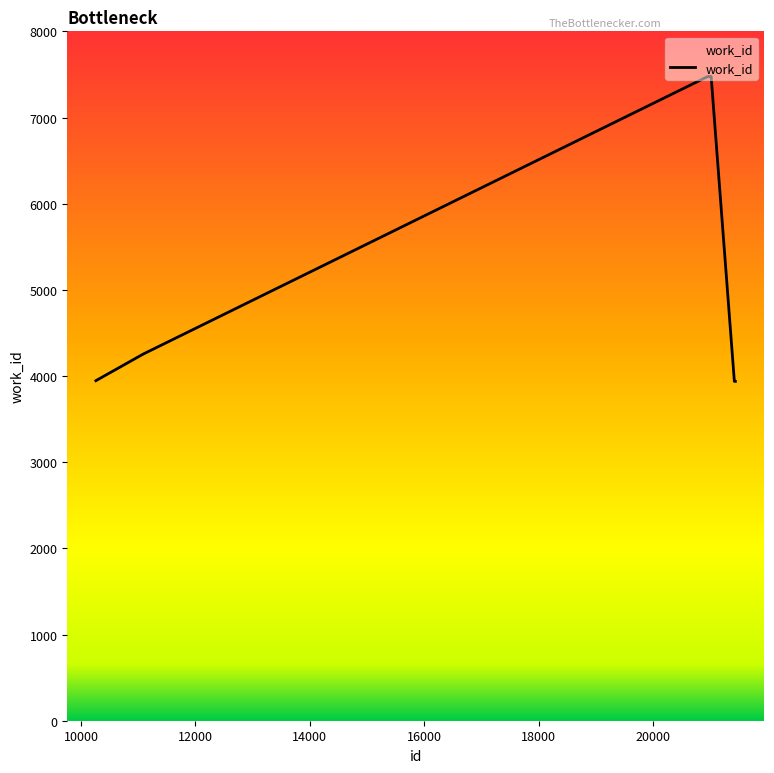

How many lines are shown in the chart?

1